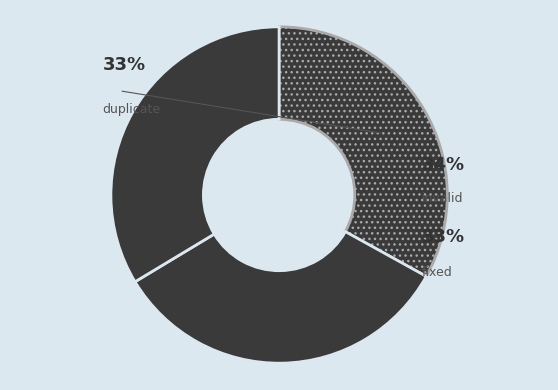

What is the change in value from fixed to invalid?

+1